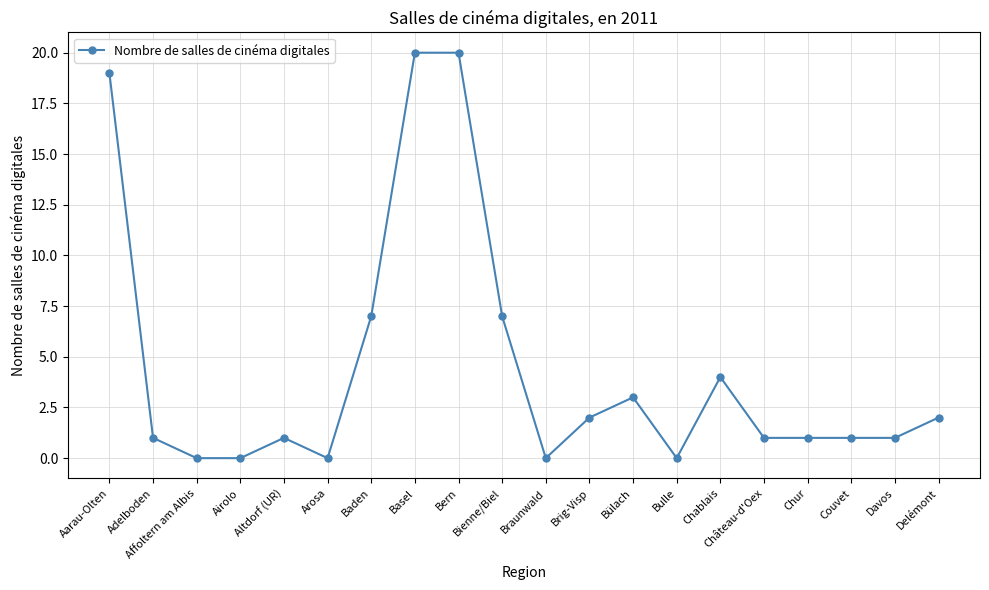

How many series are shown in this chart?

1